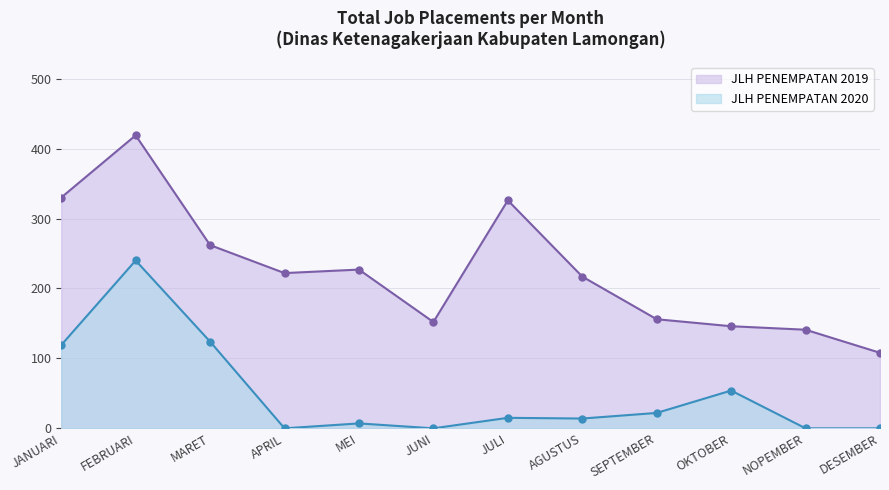

What is the average value of the JLH PENEMPATAN 2020 series?

50